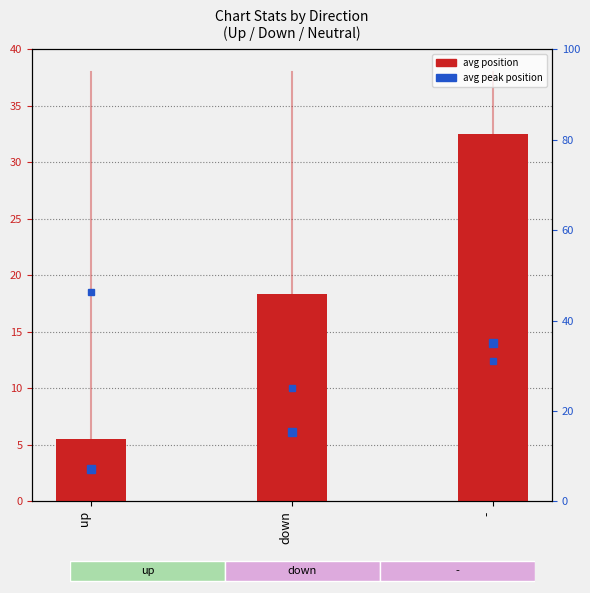

Rank the categories by value from highest to lowest.

-, down, up